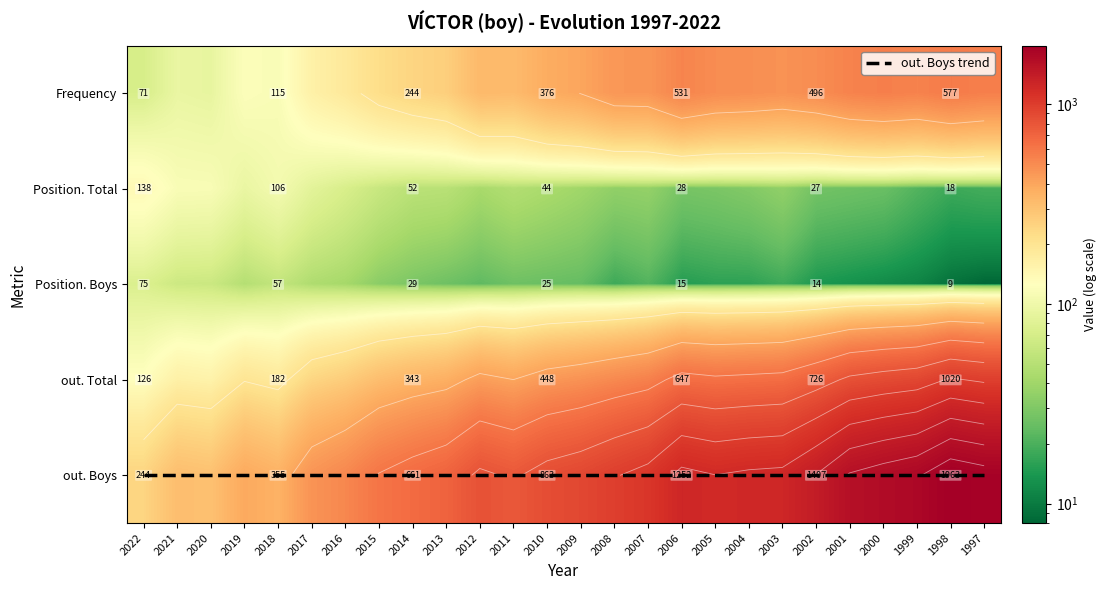

The value of out. Boys at 2007 is 1062. True or false?

True